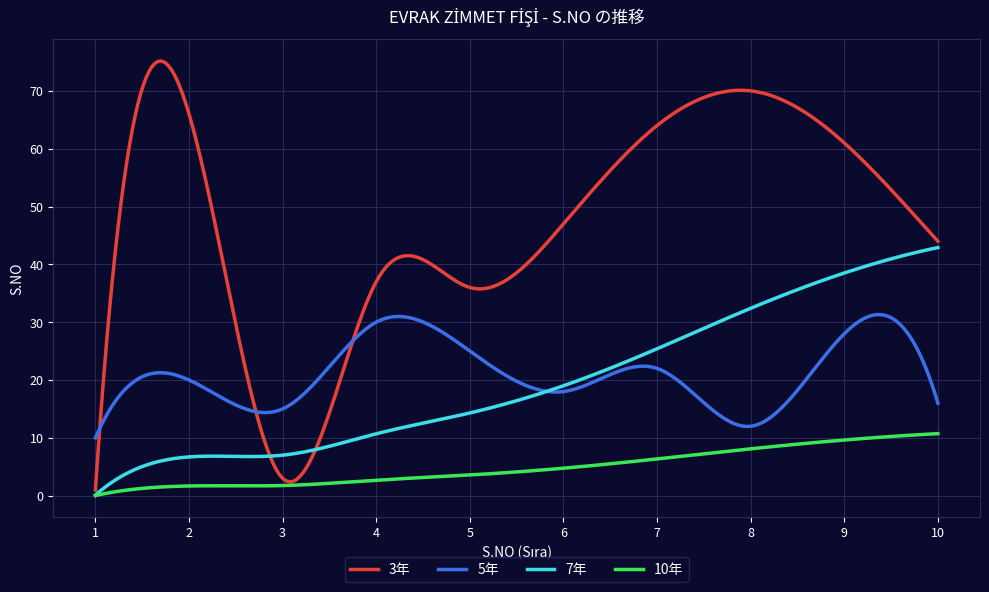

True or false: 10年 and 5年 cross at least once.

False